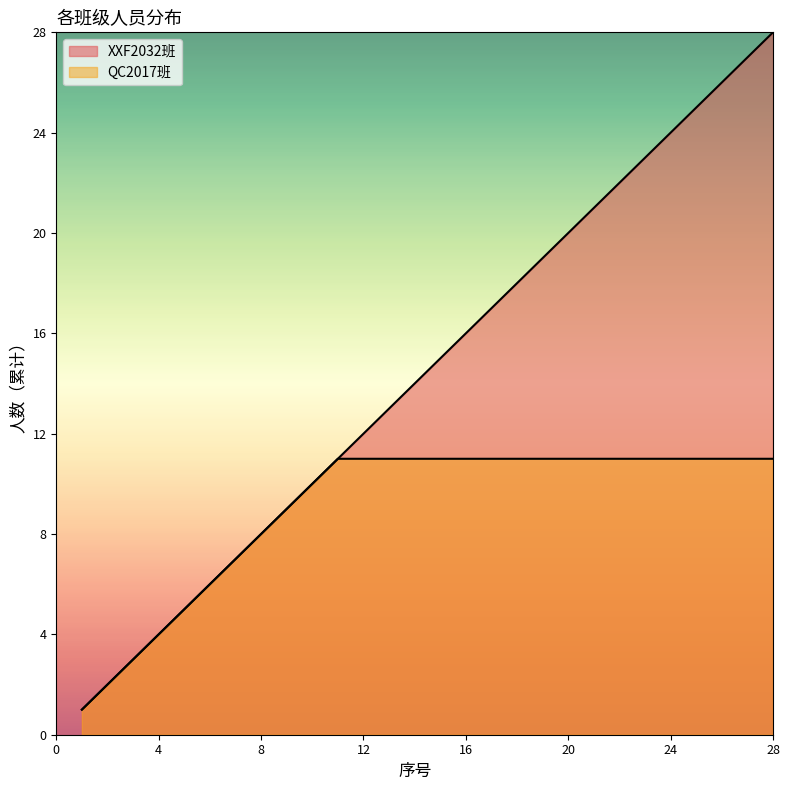

Is it true that the value at 10 is 10?

True